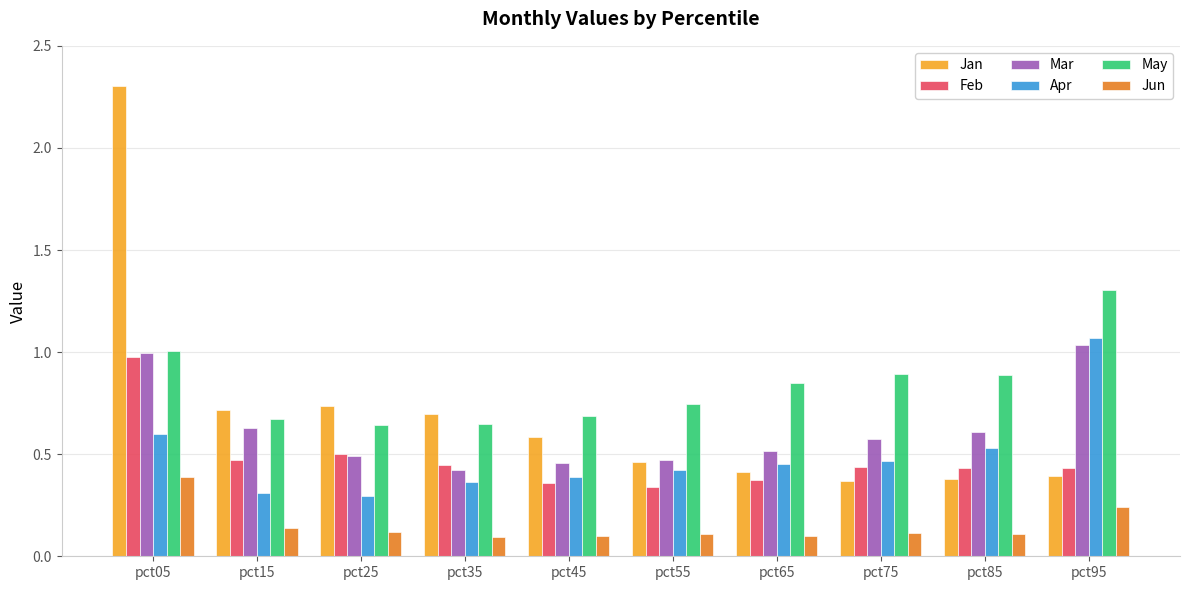

Are the bars grouped side by side (vs. stacked)?

Yes